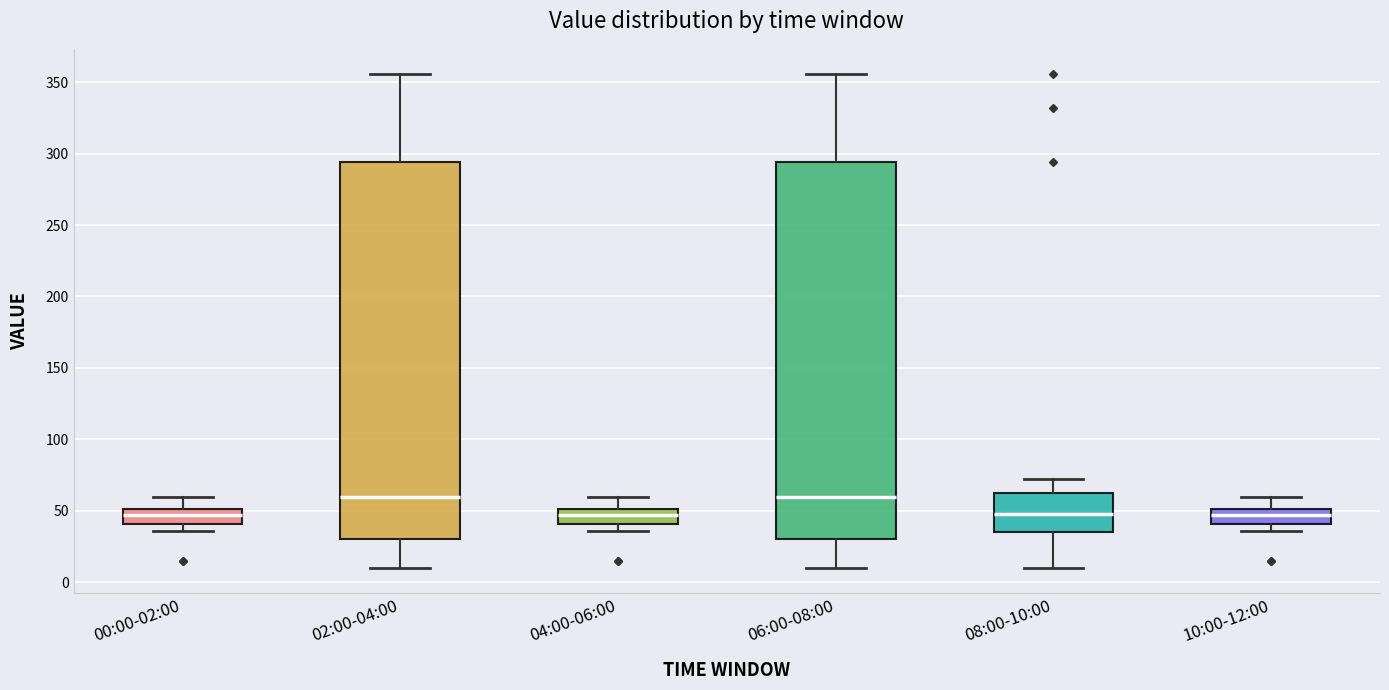

Where does the lower whisker of the box for 08:00-10:00 end on the y-axis? The values are not printed on the chart, so give them approximately, as read against the axis.

10